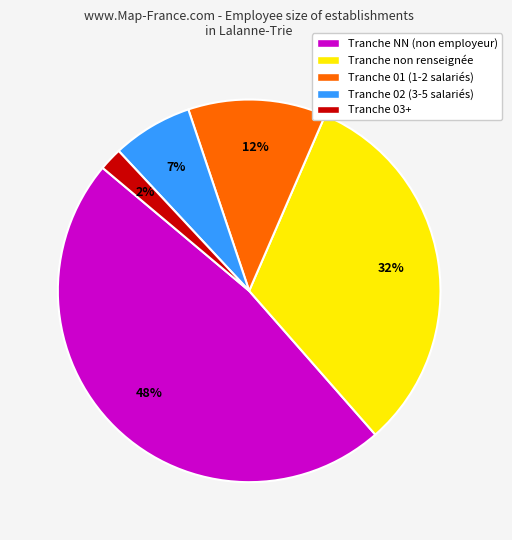

Which category has the biggest portion of the pie?

Tranche NN (non employeur)